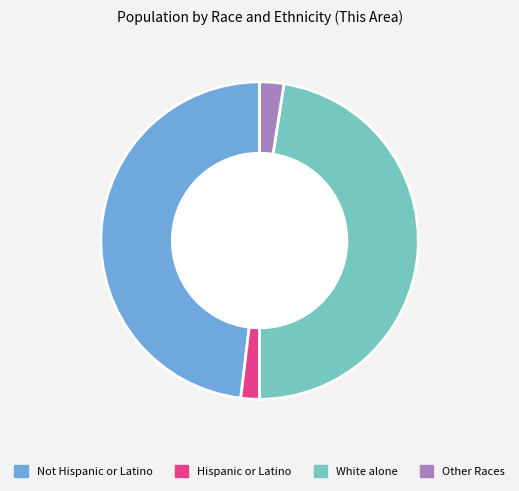

Count the number of slices in the pie.

4